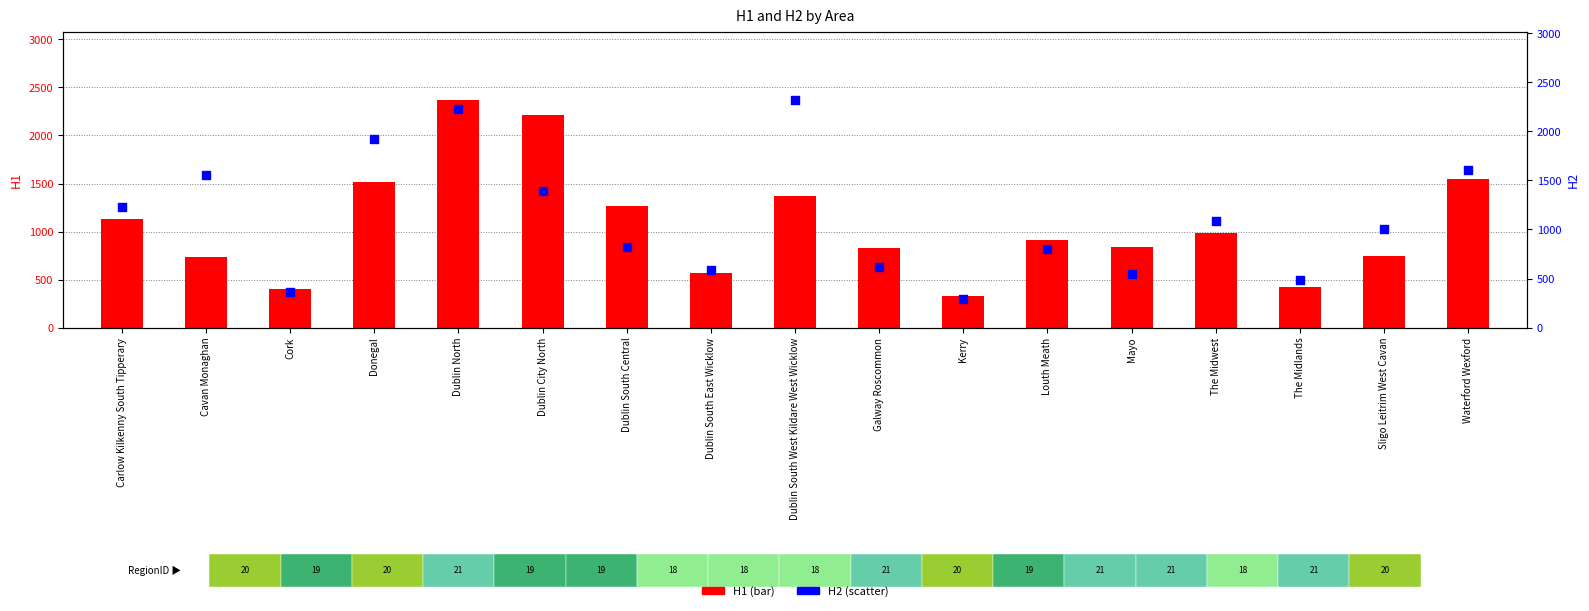

Is the value of H2 at Dublin South Central greater than the value of H1 at Cork?

Yes